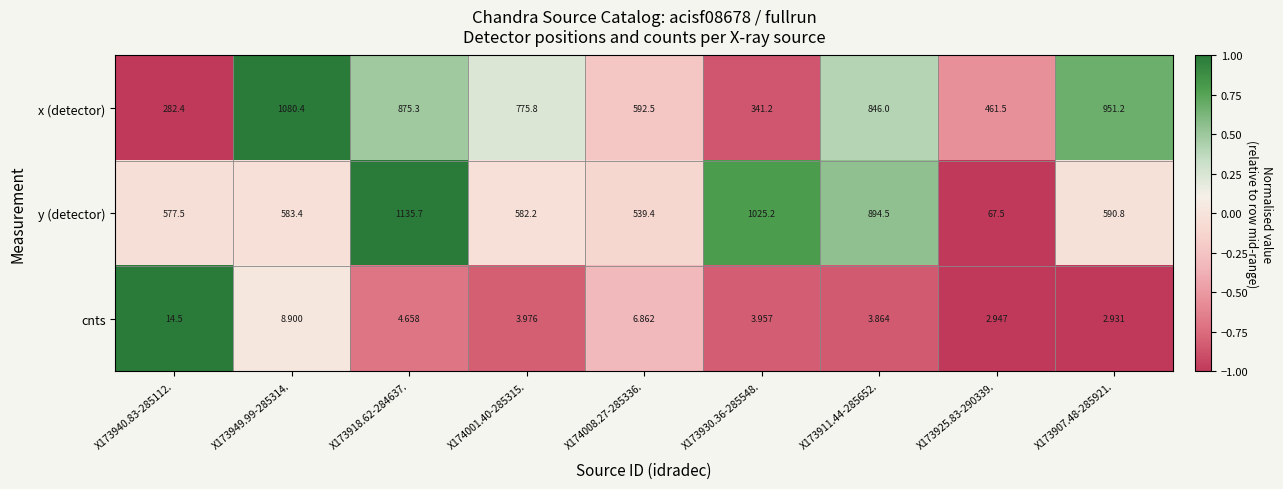

Rank the series at X173911.44-285652. from lowest to highest value.

cnts, x (detector), y (detector)